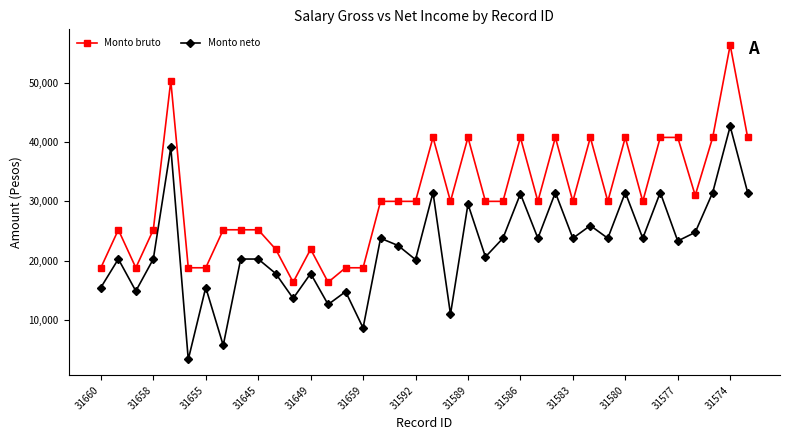

How many data points in Monto neto are less than 23300?

19